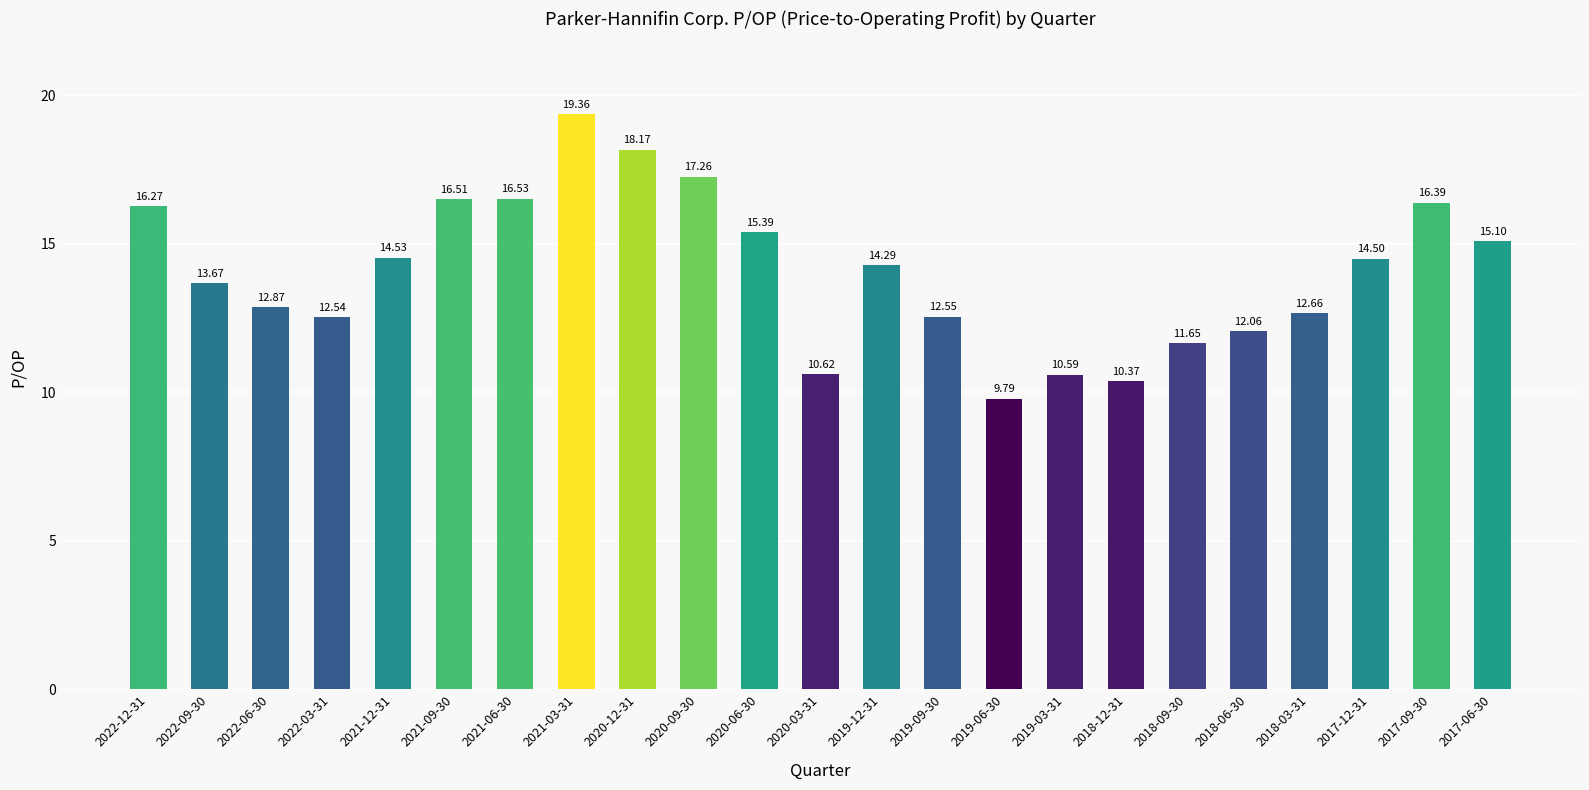

What is the value of the 22nd bar from the left?

16.4